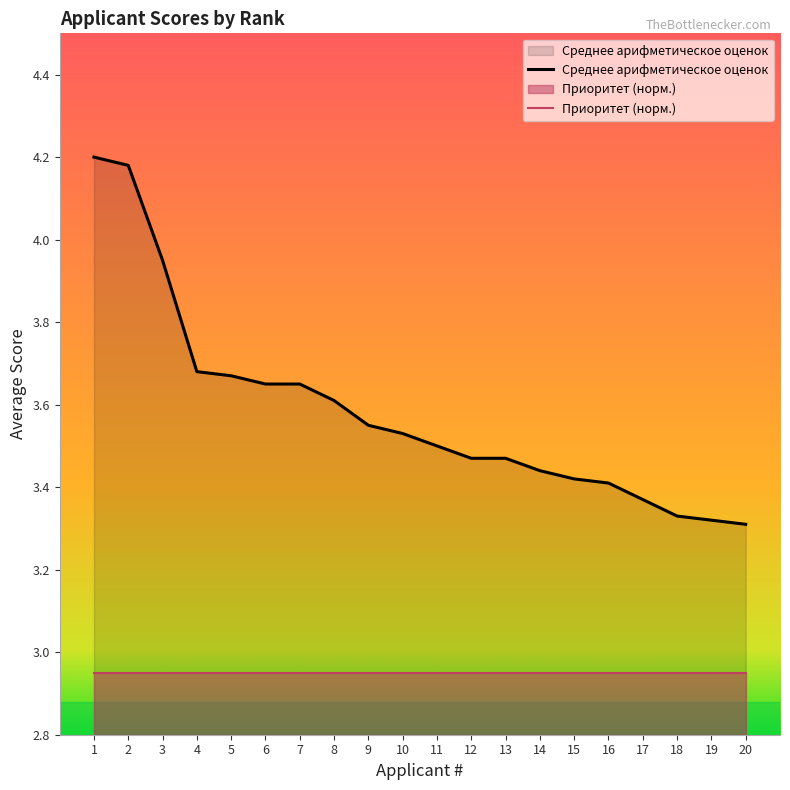

Reading right to left, transcribe all the data shown in this chart.

20=3.3	19=3.3	18=3.3	17=3.4	16=3.4	15=3.4	14=3.4	13=3.5	12=3.5	11=3.5	10=3.5	9=3.5	8=3.6	7=3.6	6=3.6	5=3.7	4=3.7	3=4.0	2=4.2	1=4.2